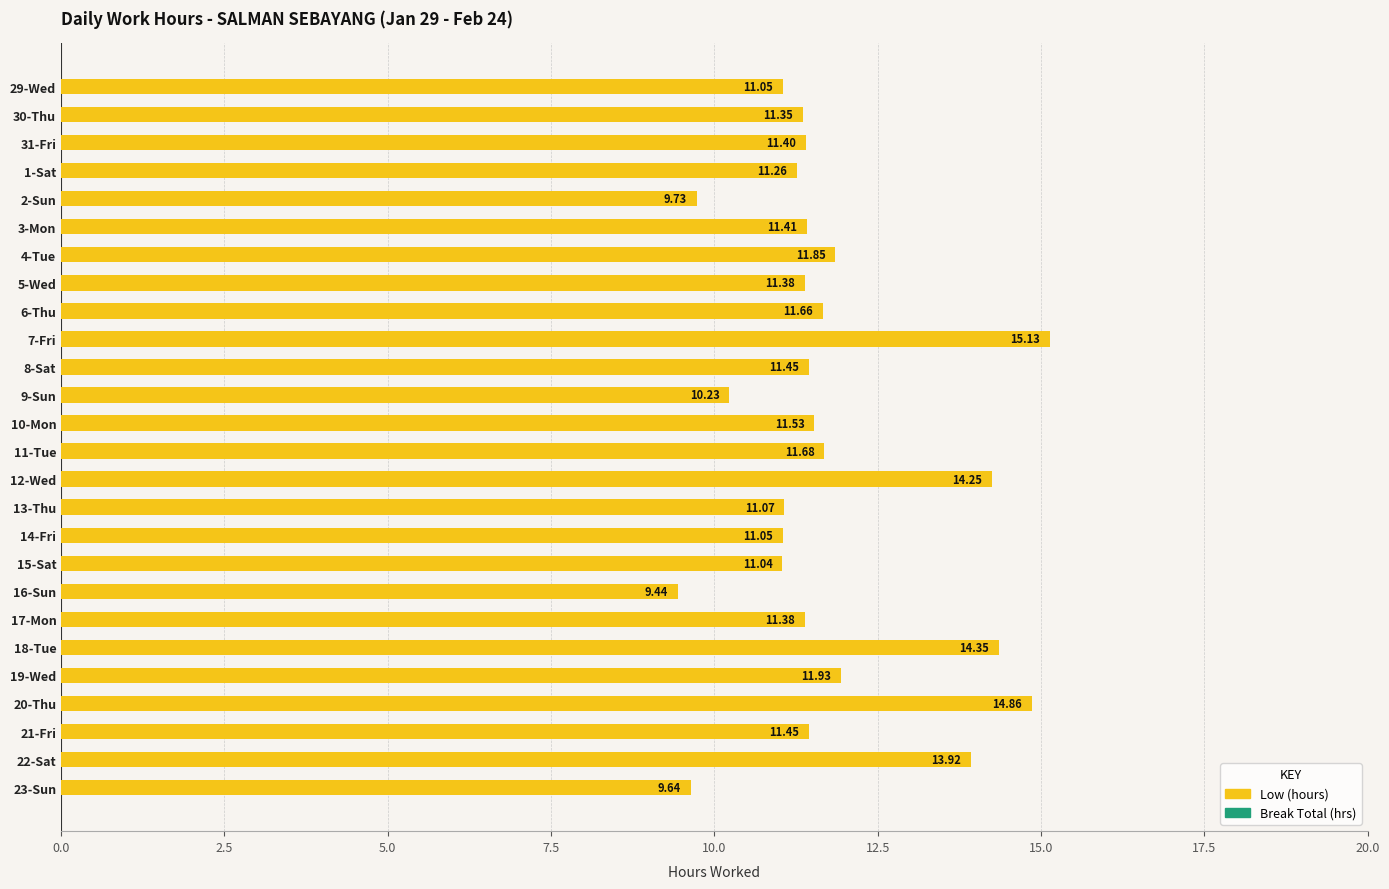

What is the average value?

11.7